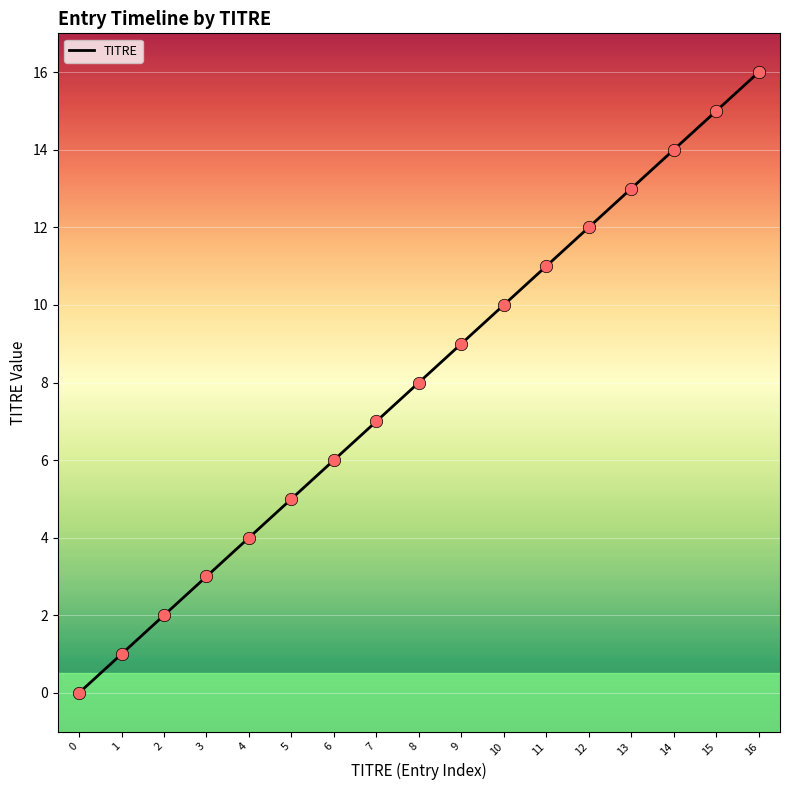

Approximately how many times larger is the value at 15 compared to 1?

15.0